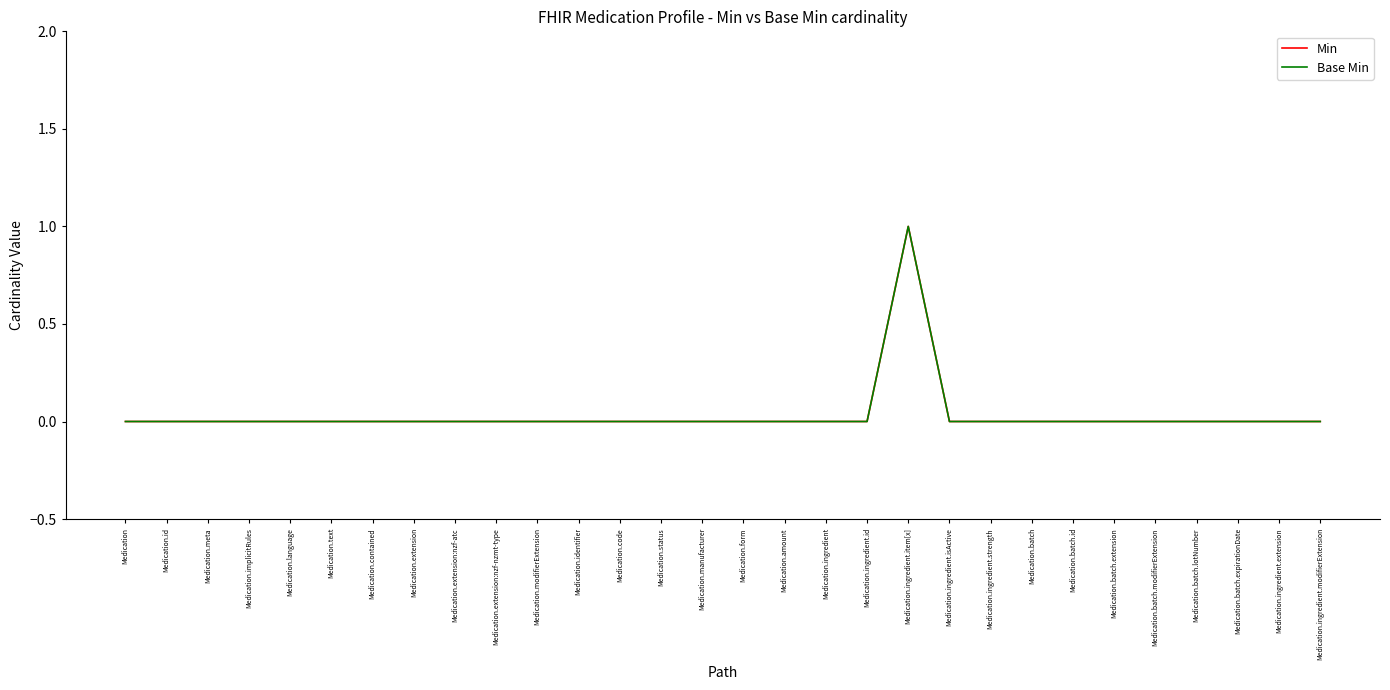

Does the chart display data point markers on the line(s)?

No